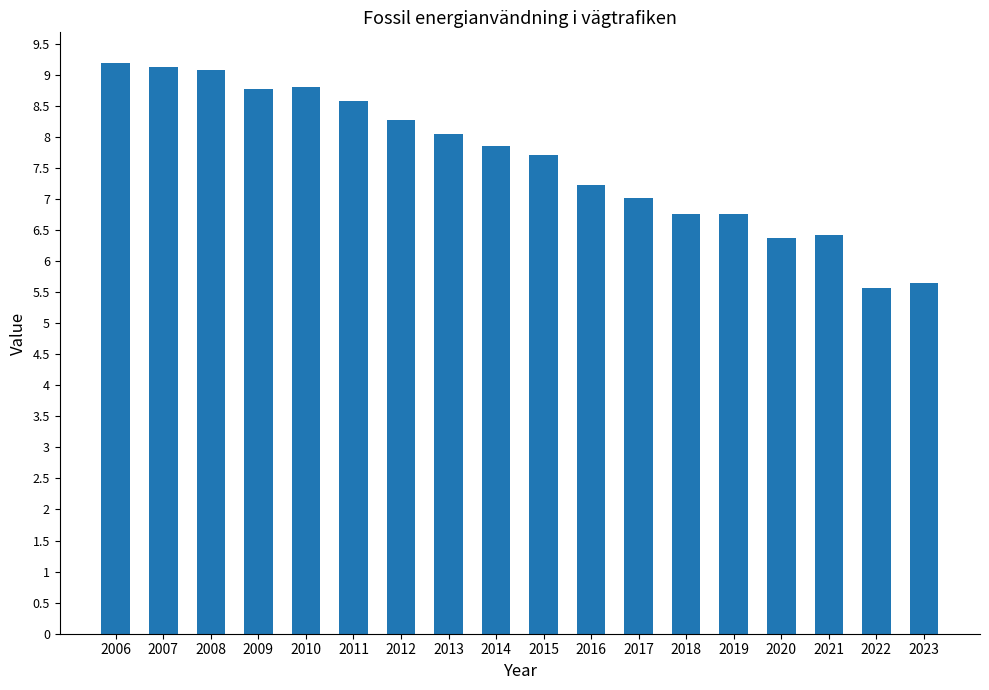

What is the greatest value displayed?

9.2